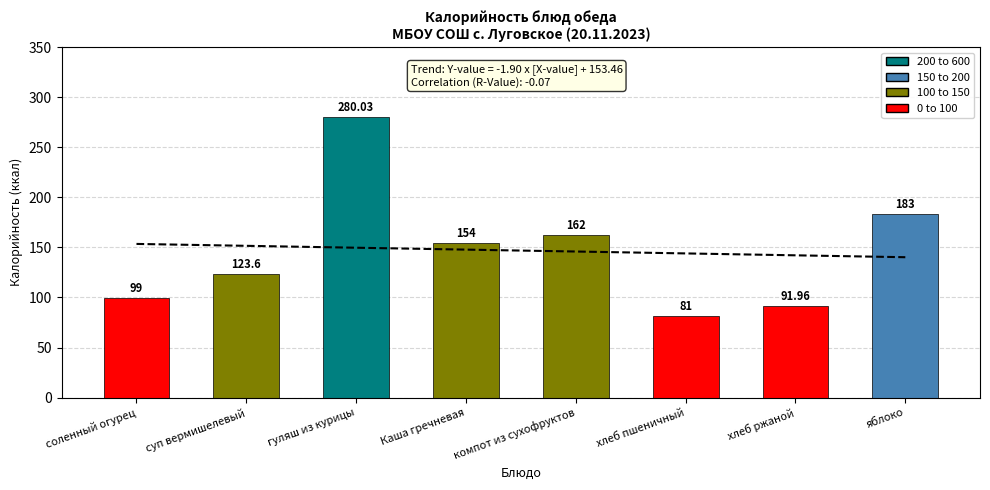

What is the value of the 7th bar from the left?

92.0